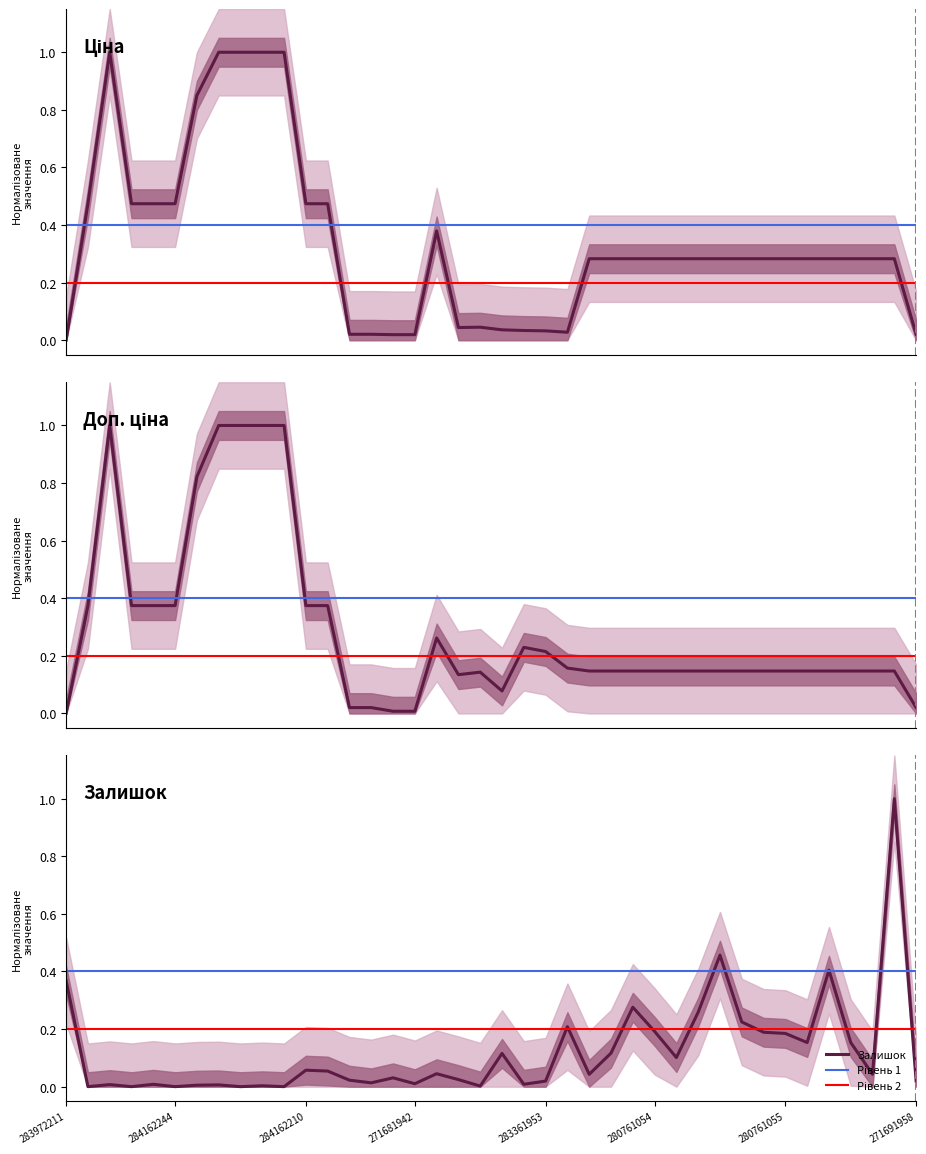

How many lines are shown in the chart?

3